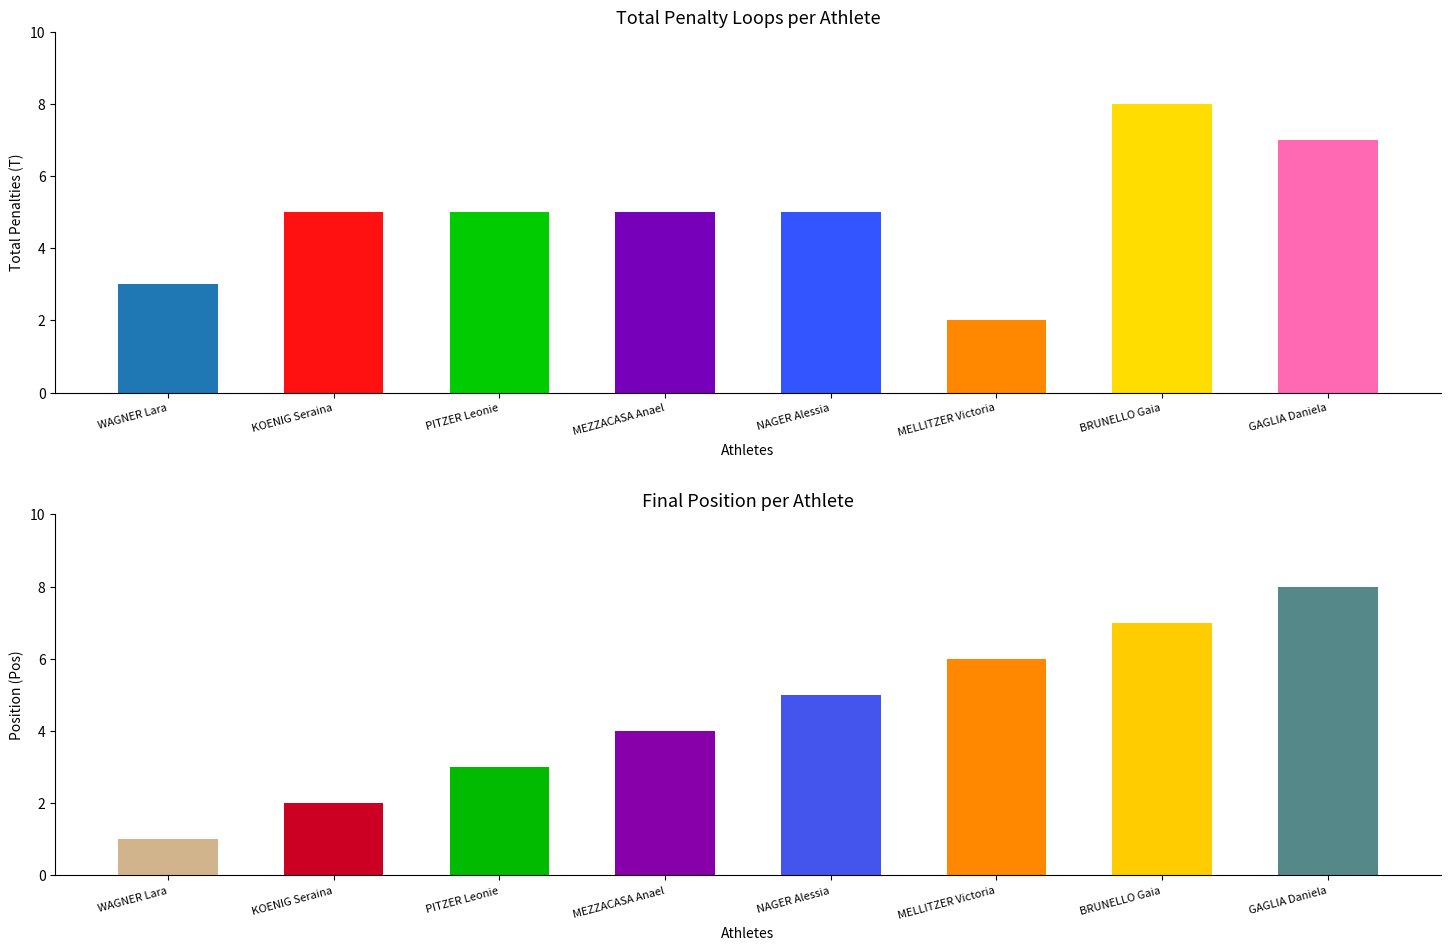

Reading right to left, transcribe all the data shown in this chart.

Total Penalties (T): 7	8	2	5	5	5	5	3
Position (Pos): 8	7	6	5	4	3	2	1